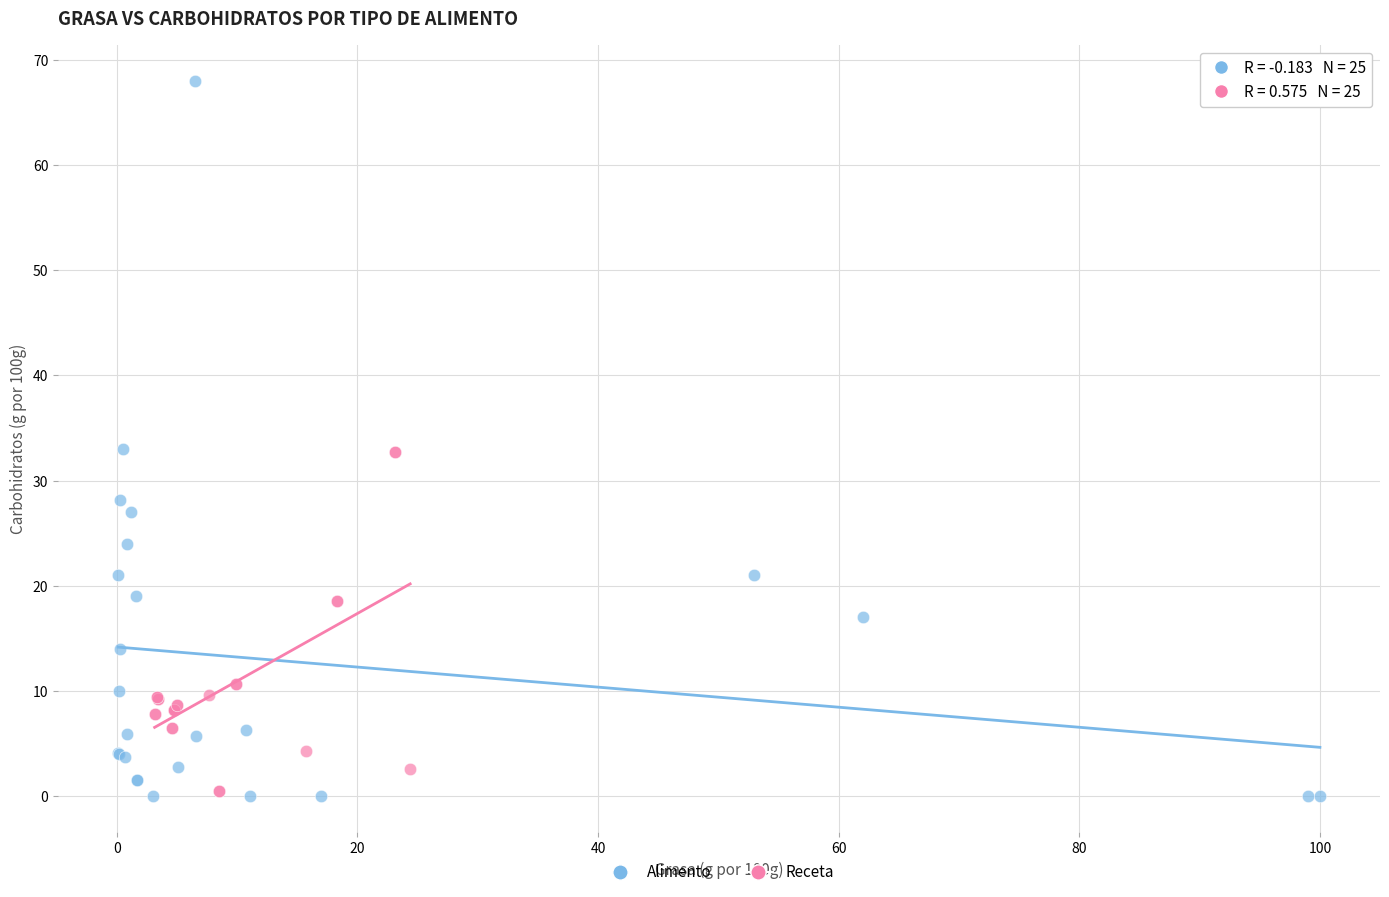

Which series has the largest Y range (max minus min)?

Alimento